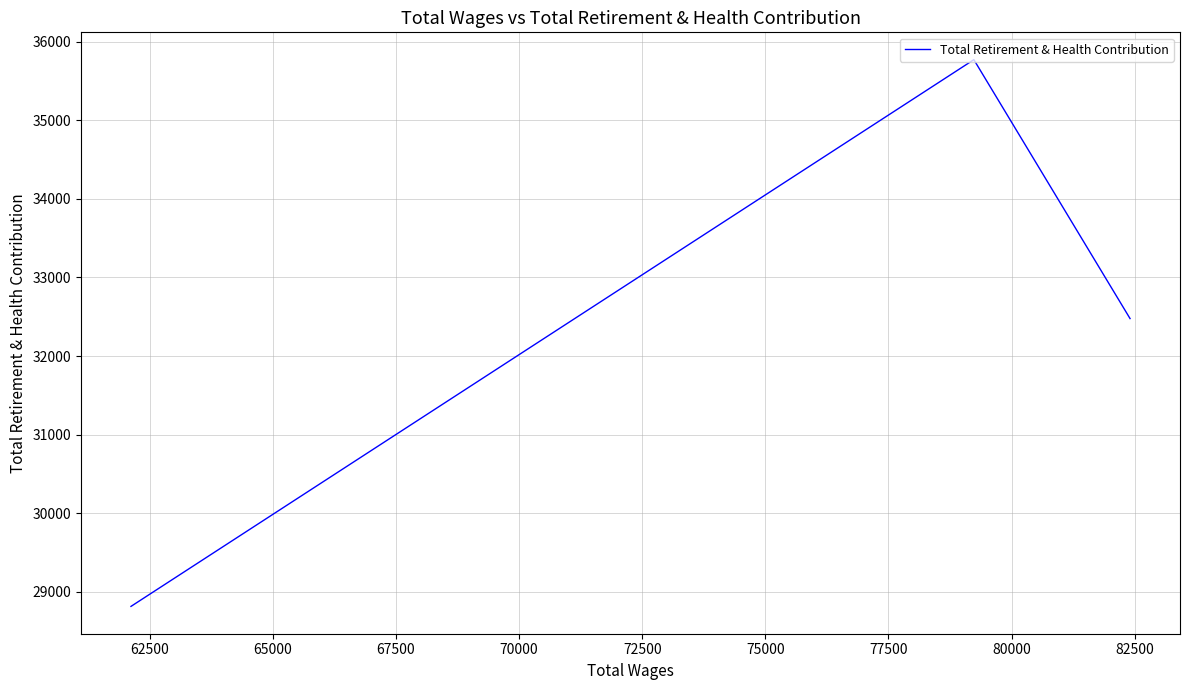

Is it true that the value at 62500 is 48212?

False